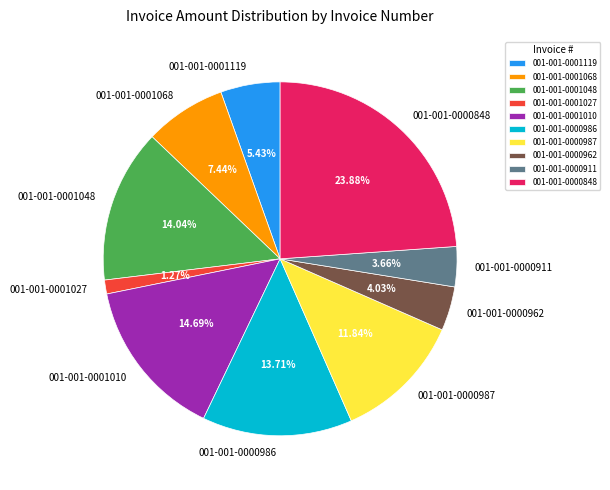

What is the ratio of the value at 001-001-0000911 to the value at 001-001-0001068?

0.5